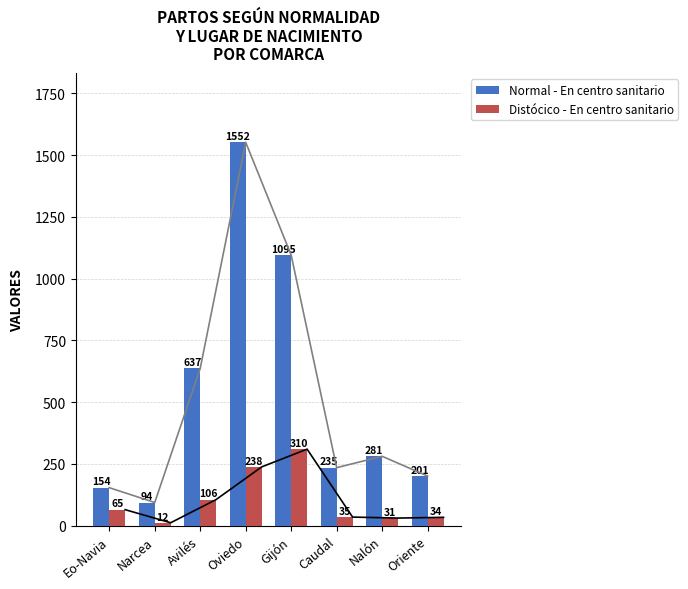

What are all the series names shown in the legend?

Normal - En centro sanitario, Distócico - En centro sanitario